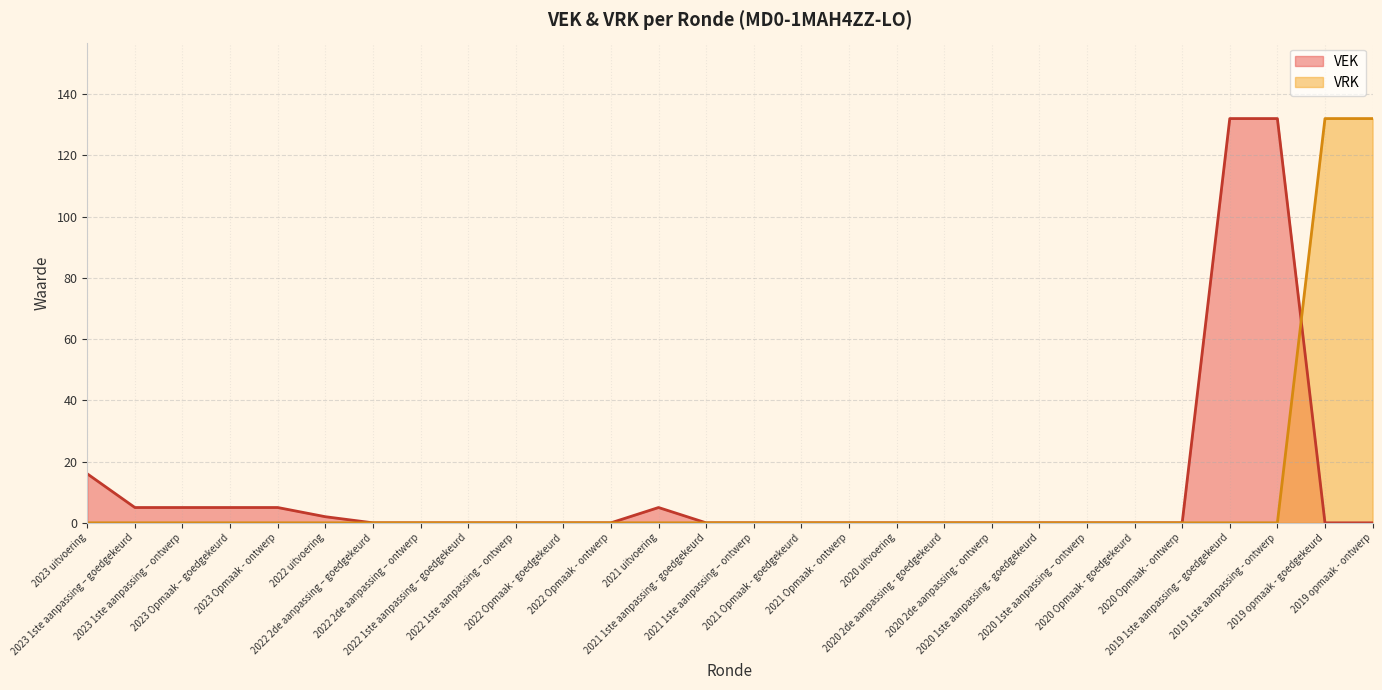

At which category does VEK reach its first local peak?

2021 uitvoering